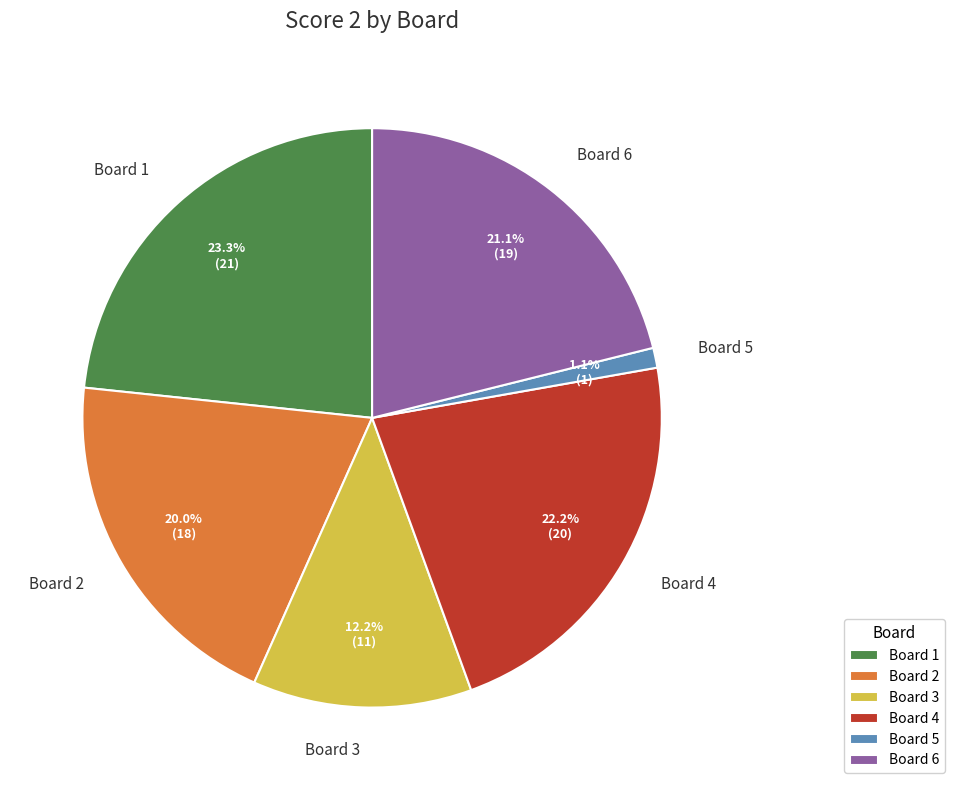

What percentage do Board 2 and Board 5 together represent?

21.1%